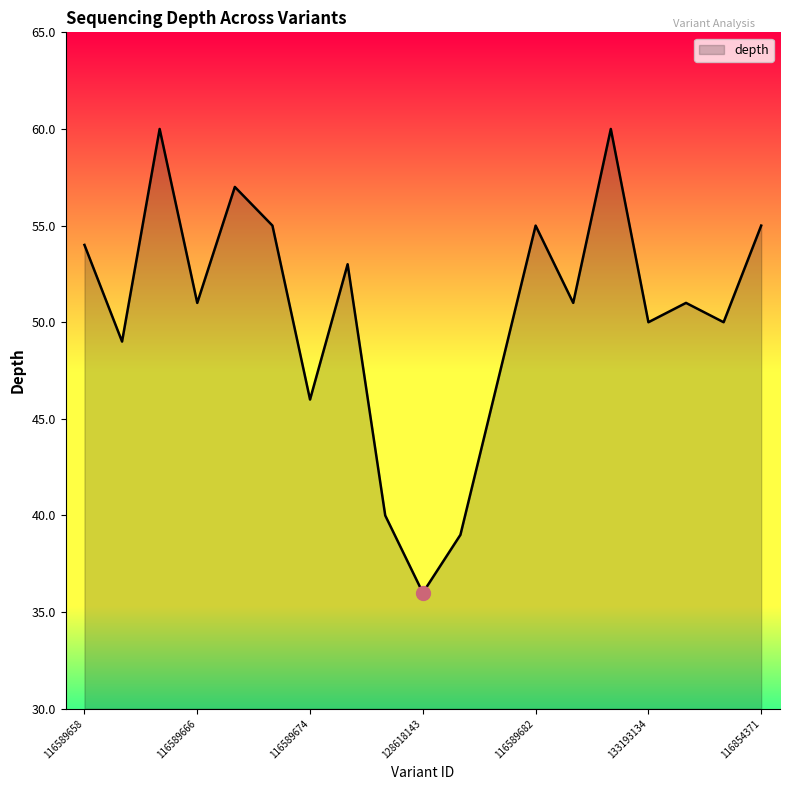

Reading left to right, extract all data points from this chart.

54	49	60	51	57	55	46	53	40	36	39	47	55	51	60	50	51	50	55